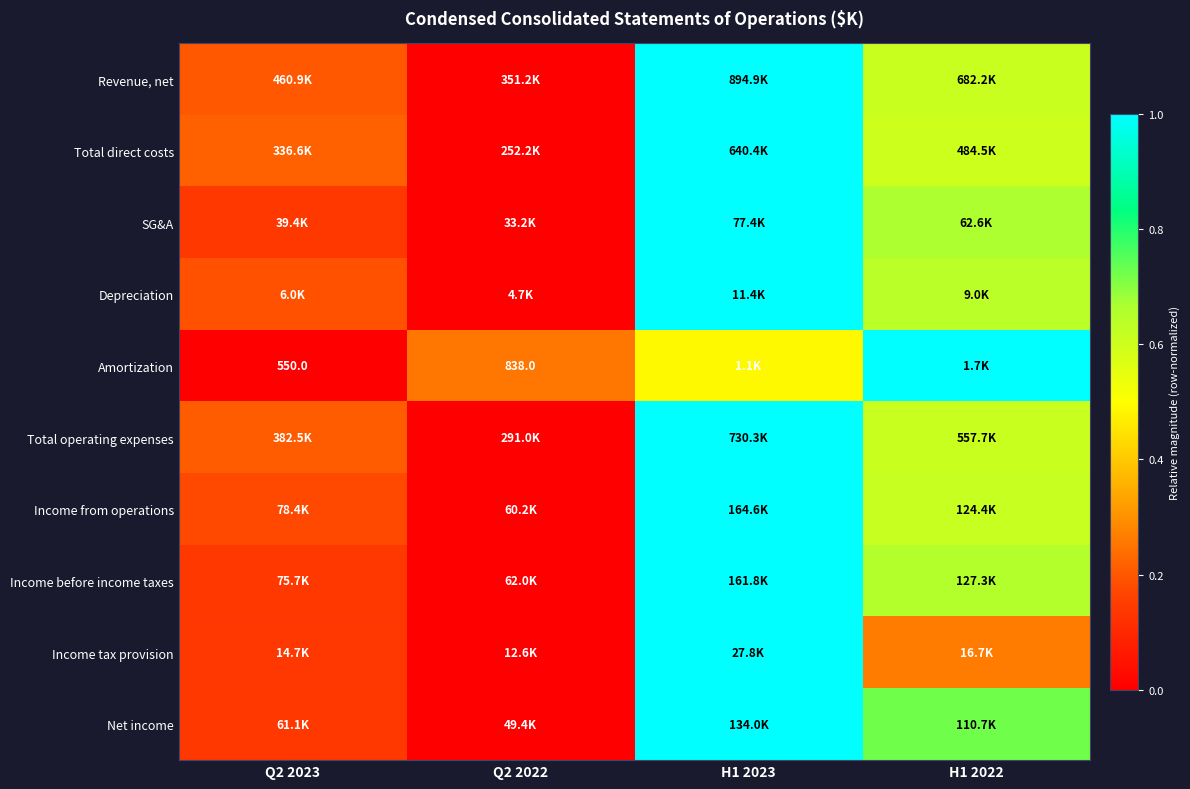

Which has a higher value, H1 2023 or Q2 2022?

H1 2023